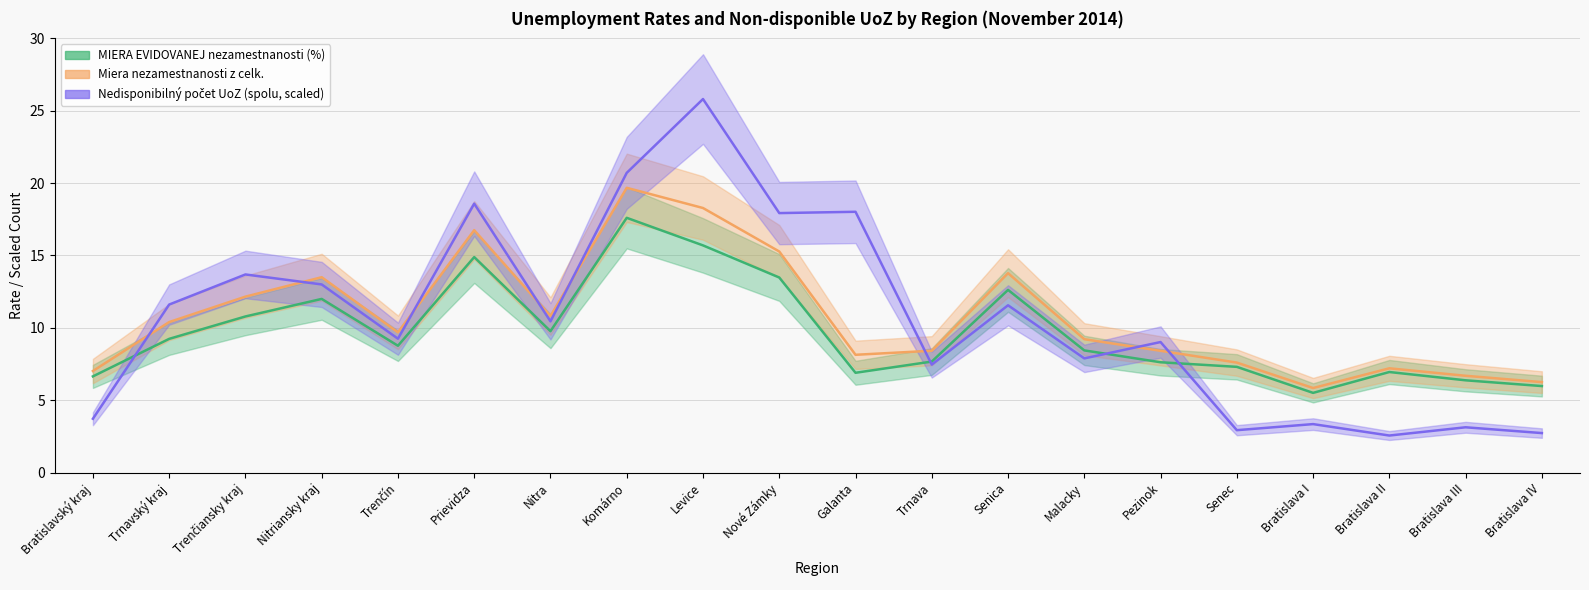

How many times do Nedisponibilný počet UoZ (spolu, scaled) and MIERA EVIDOVANEJ nezamestnanosti (%) cross each other?

4